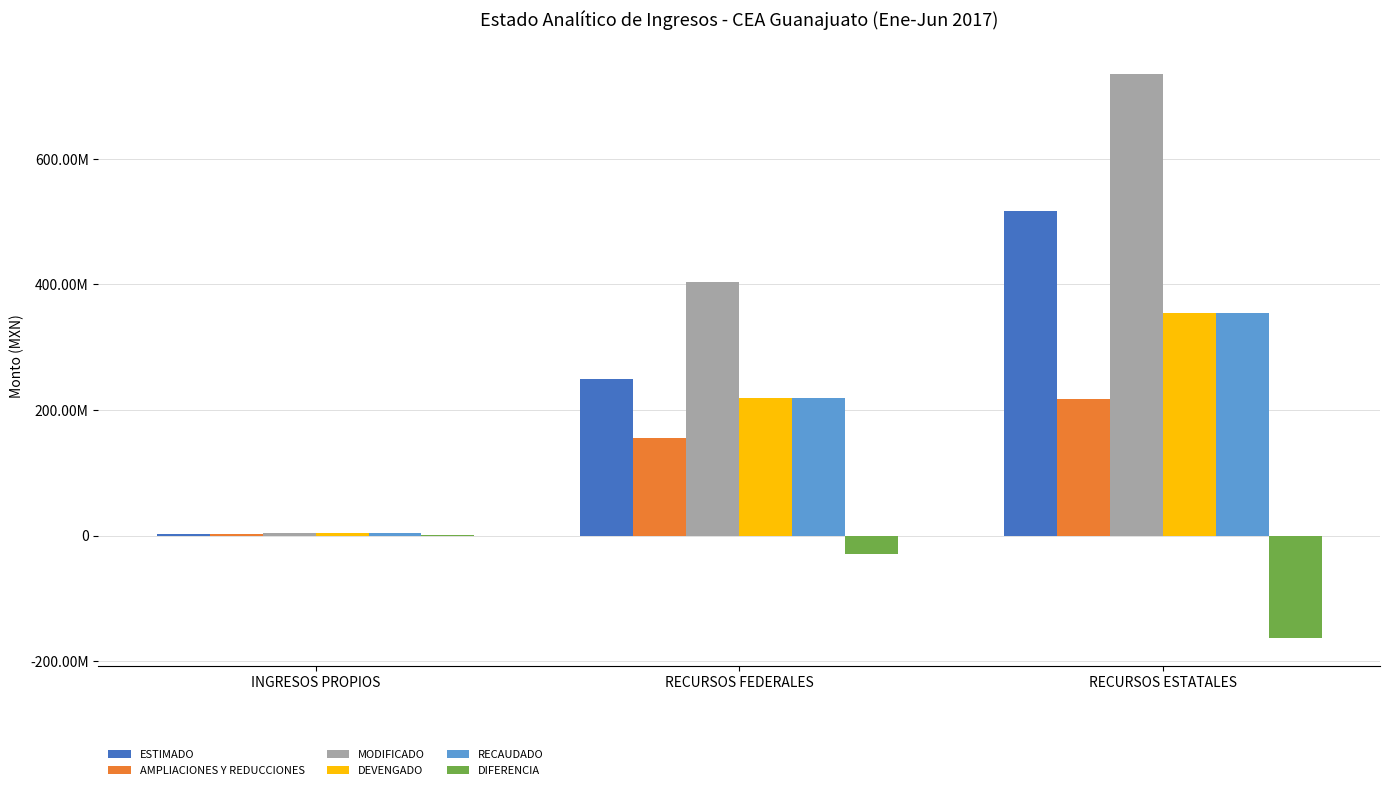

Does the chart contain stacked bars?

No